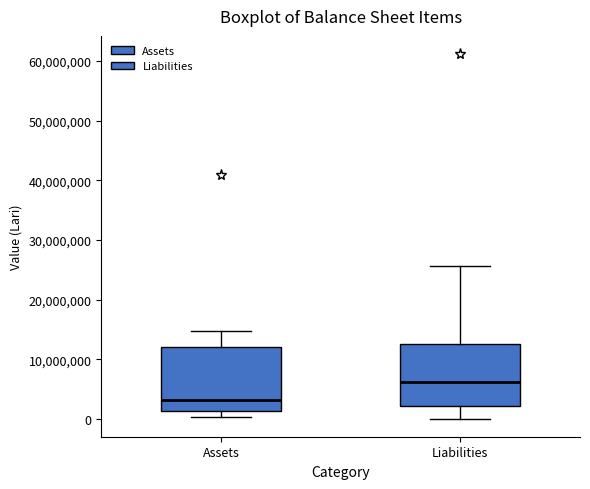

Which box's median line is the highest?

Liabilities